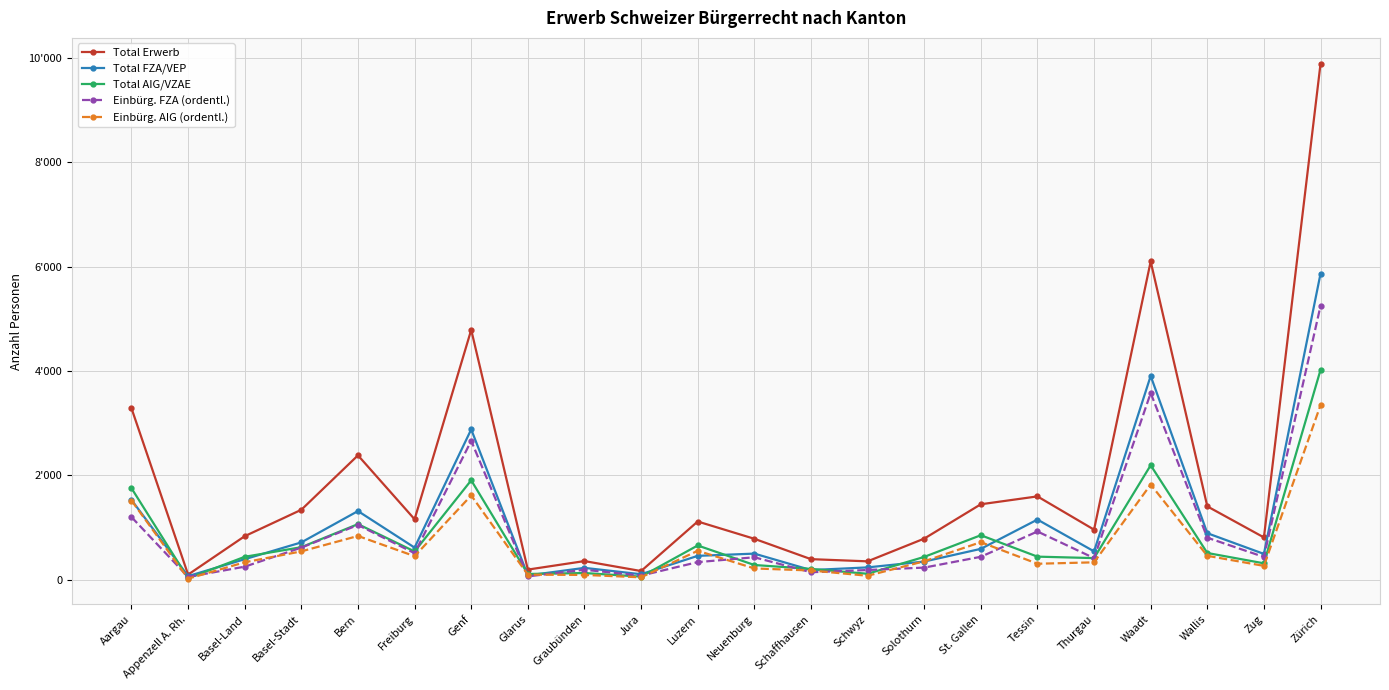

What is the difference between the maximum and minimum values in the Einbürg. AIG (ordentl.) series?

3325